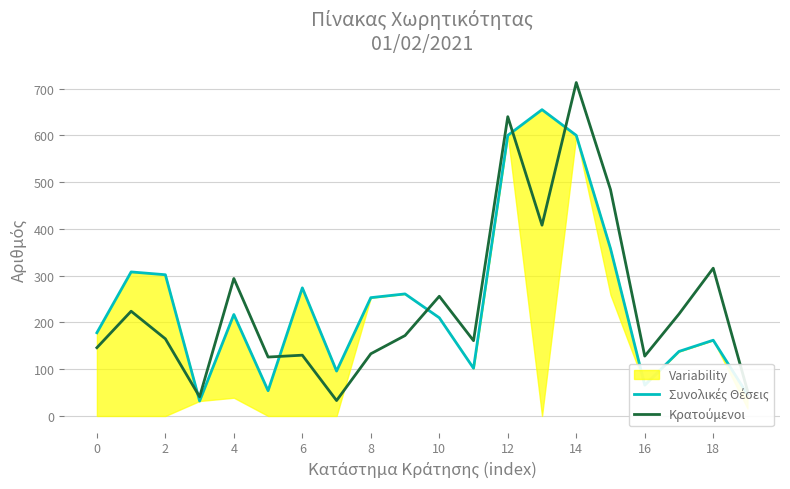

What is the difference between the Κρατούμενοι values at 14 and 0?

567